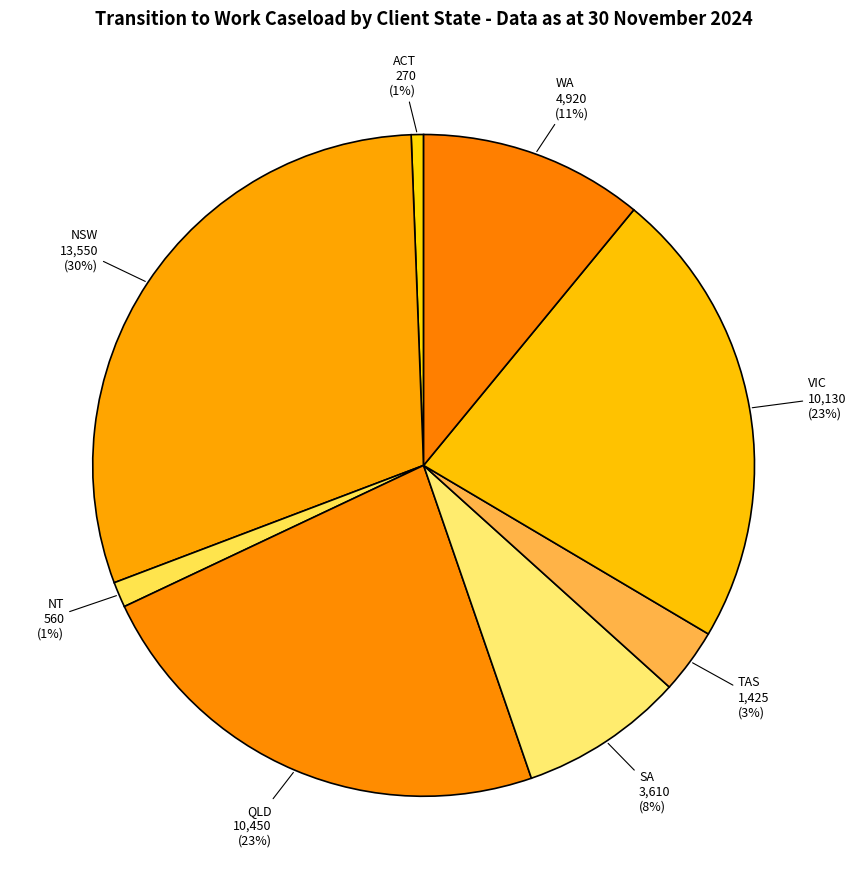

Is it true that TAS is 3% of the pie?

True